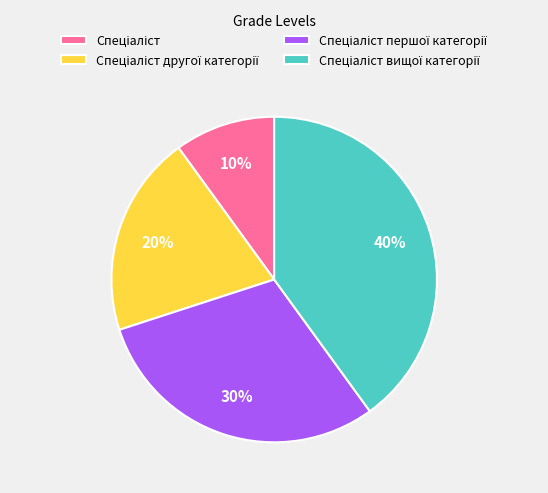

Is there a majority slice in this chart?

No